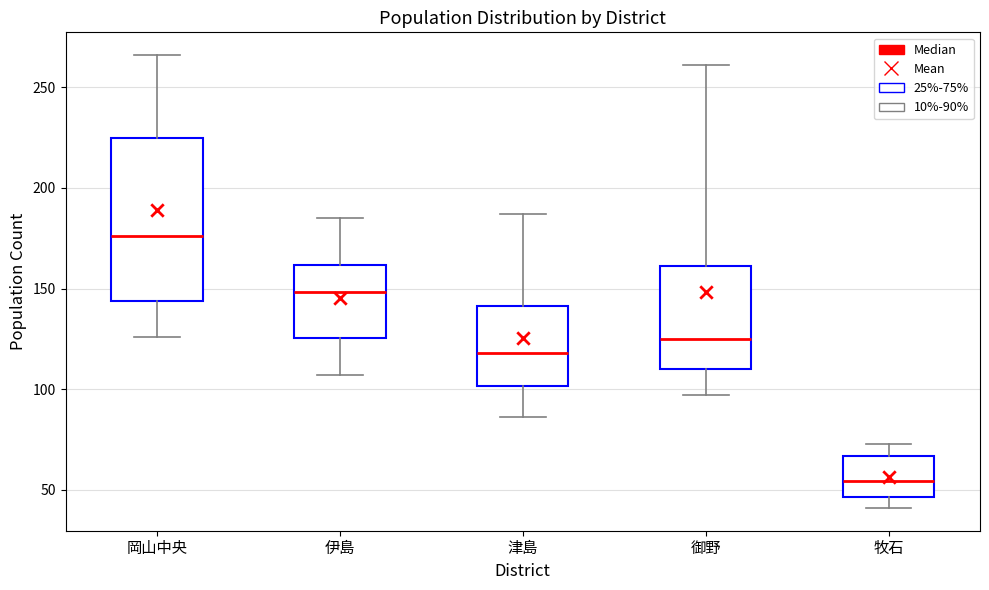

Where does the upper whisker of the box for 御野 end on the y-axis? The values are not printed on the chart, so give them approximately, as read against the axis.

260